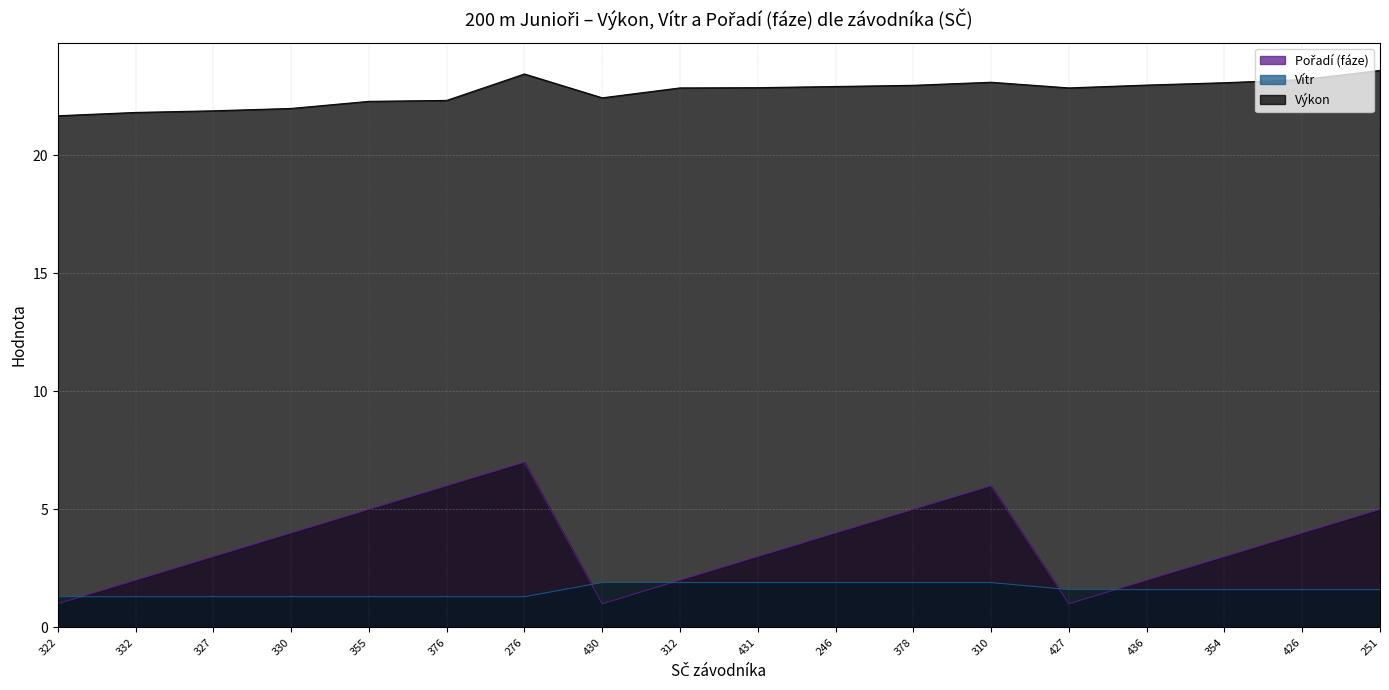

How many interior local valleys does the Pořadí (fáze) series have?

2